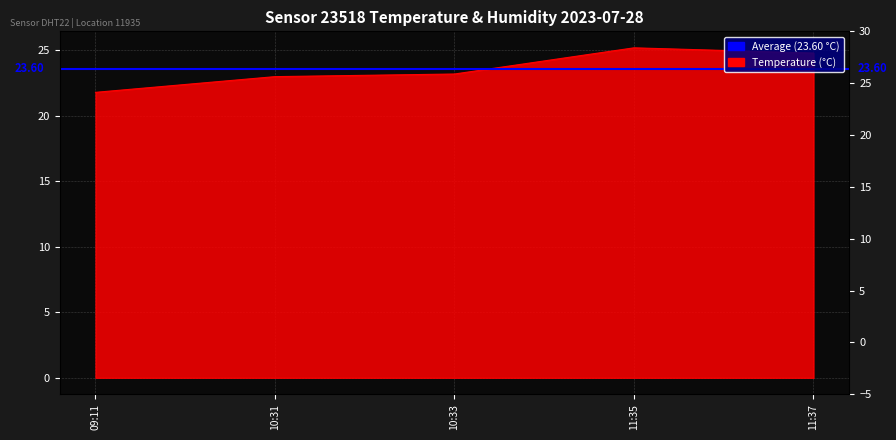

Reading left to right, list all the values displayed in this chart.

21.8	23.0	23.2	25.2	24.8